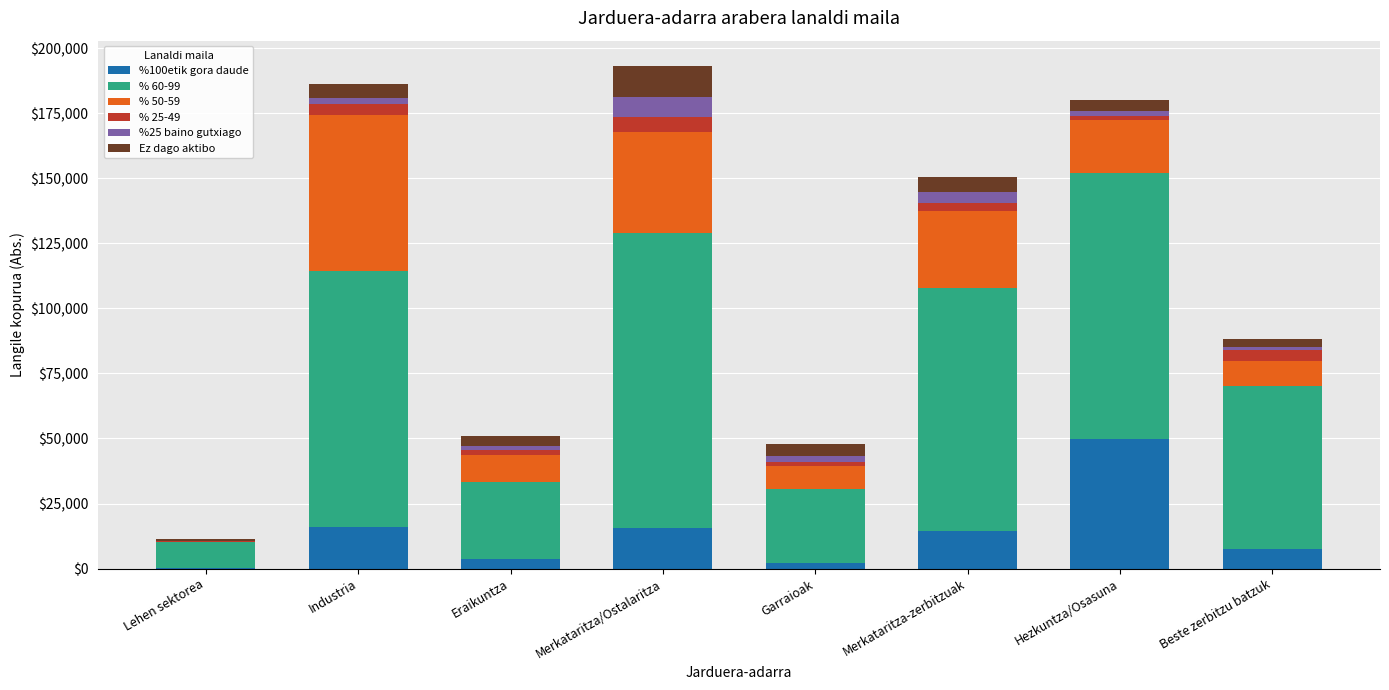

Which category has the highest value in the %100etik gora daude series?

Hezkuntza/Osasuna